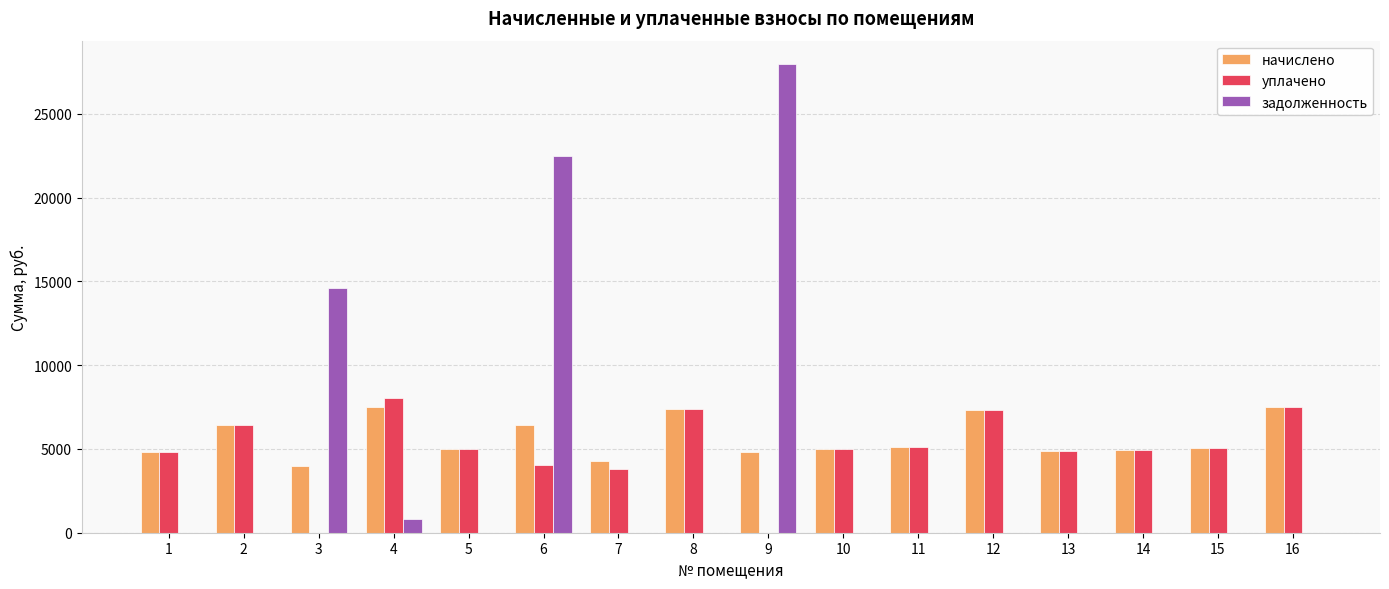

The value of уплачено at 16 is 7501.7. True or false?

True